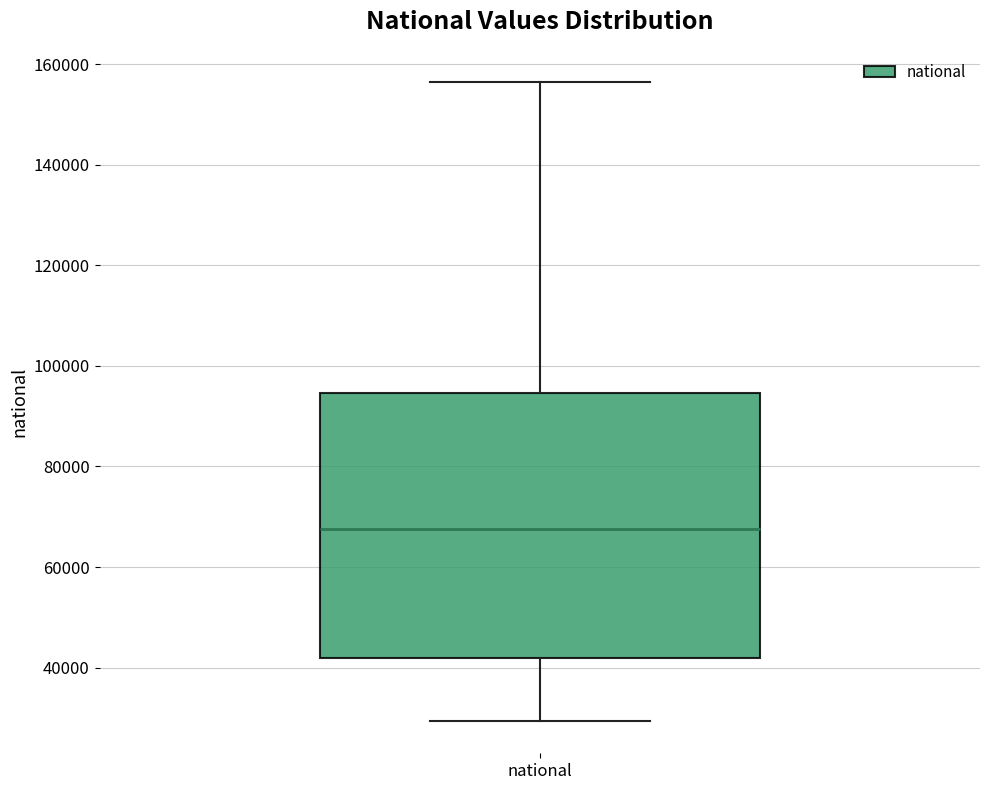

Read this box plot against the y-axis: the position of the median line, the range covered by the box, and the ends of both whiskers. The values are not printed on the chart, so give them approximately, as read against the axis.

median 68000, box 42000 to 94000, whiskers 30000 to 156000